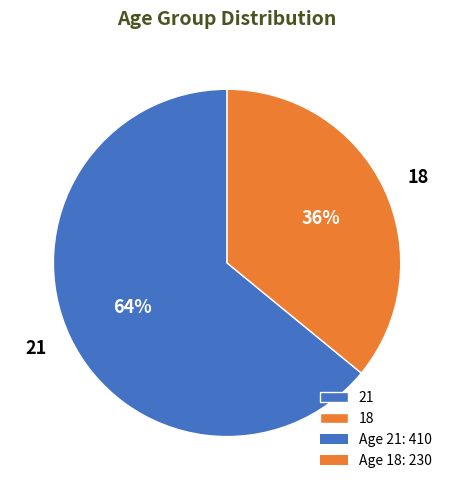

To the nearest percent, what is the average slice percentage?

50%